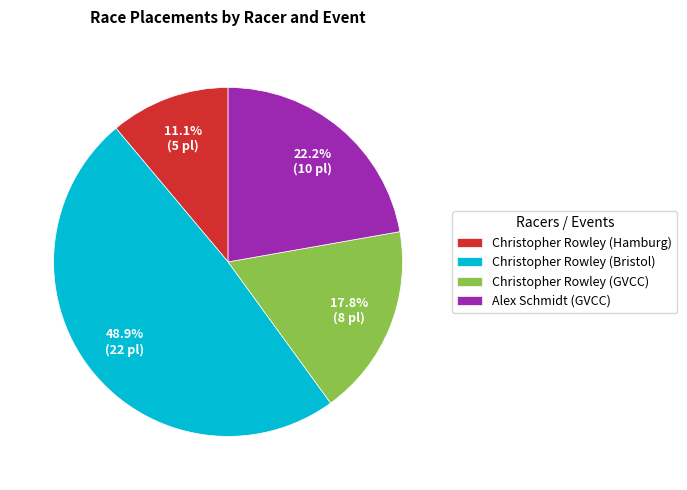

The Christopher Rowley (Bristol) slice represents 49% of the pie. True or false?

True